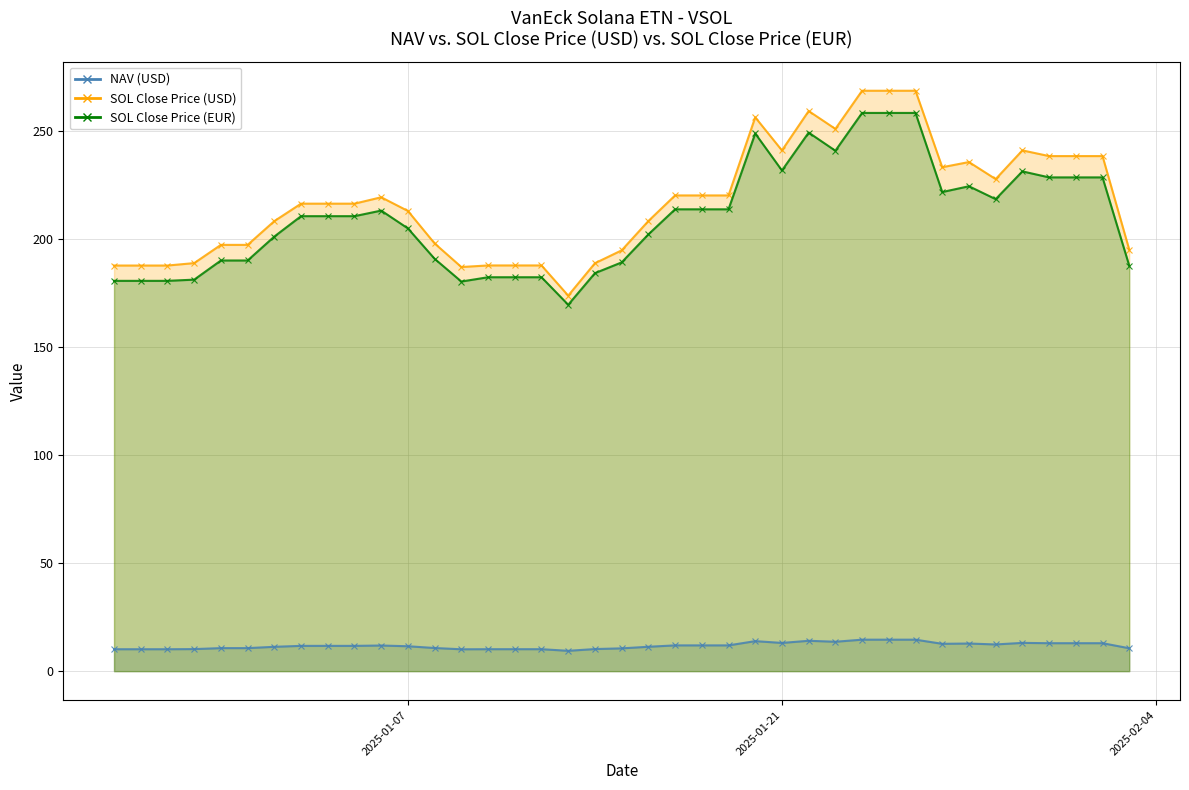

The NAV (USD) series shows 6.5 at 33. True or false?

False